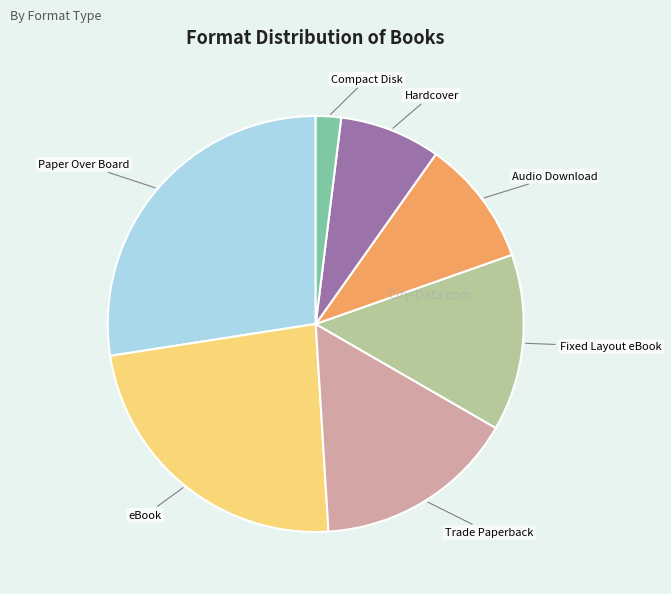

Is there a majority slice in this chart?

No